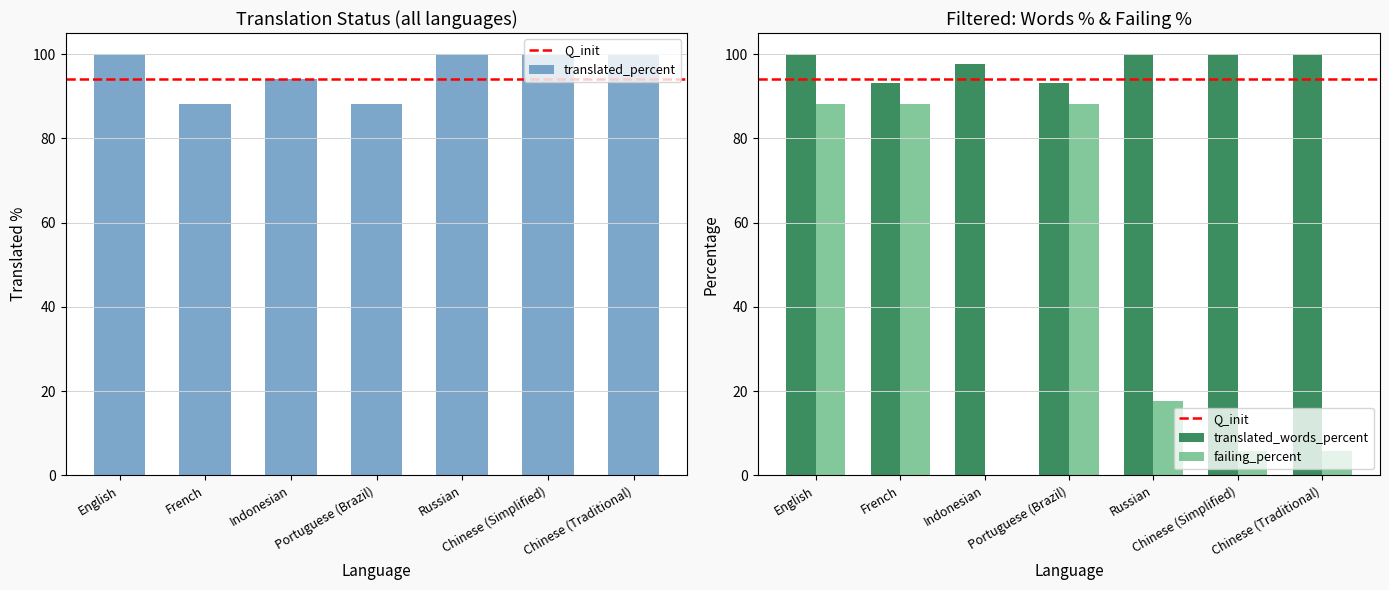

What is the sum of the failing_percent values at Russian and Portuguese (Brazil)?

105.8